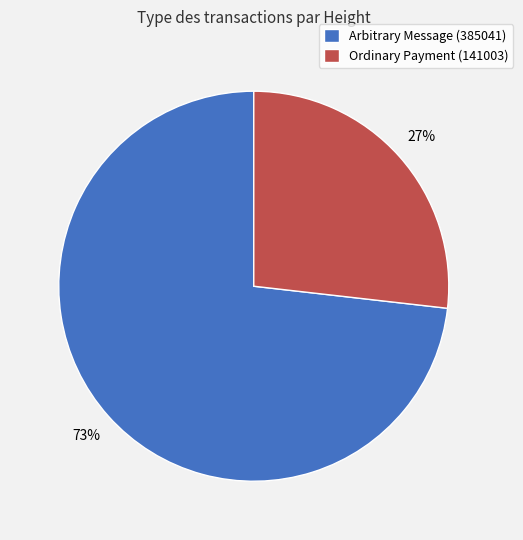

To the nearest percent, what portion does Ordinary Payment (141003) represent?

27%